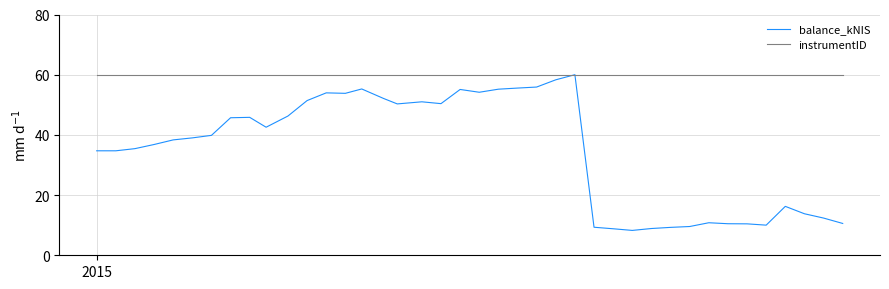

What are all the series names shown in the legend?

balance_kNIS, instrumentID